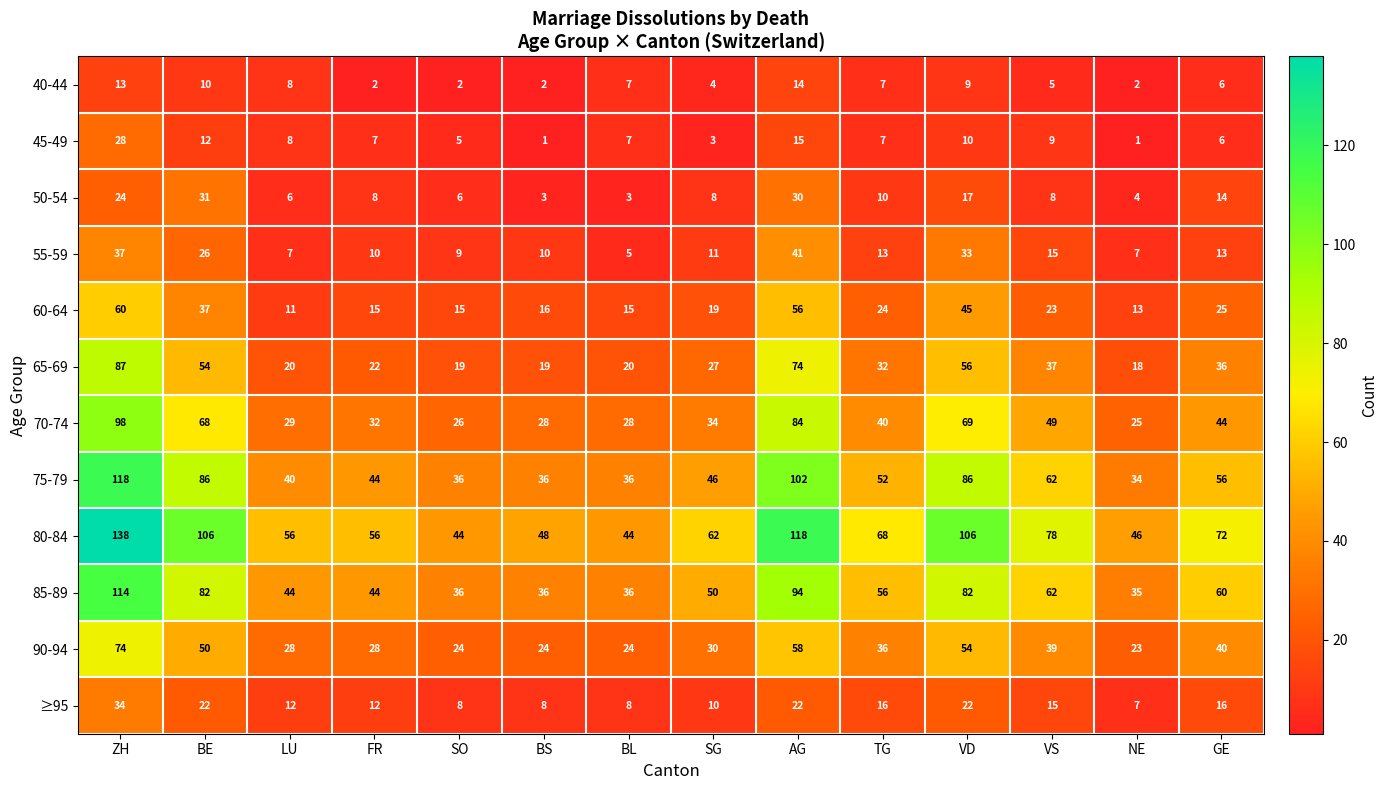

The 85-89 series shows 29 at BE. True or false?

False